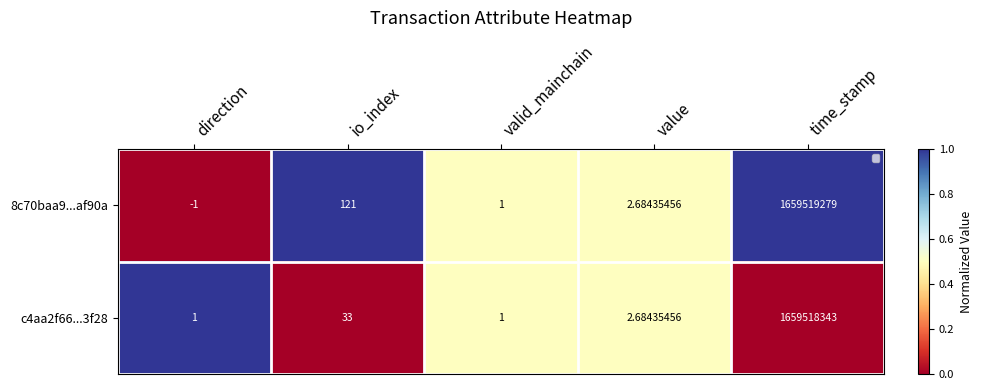

List the labels in order of 8c70baa9...af90a value, largest first.

time_stamp, io_index, value, valid_mainchain, direction